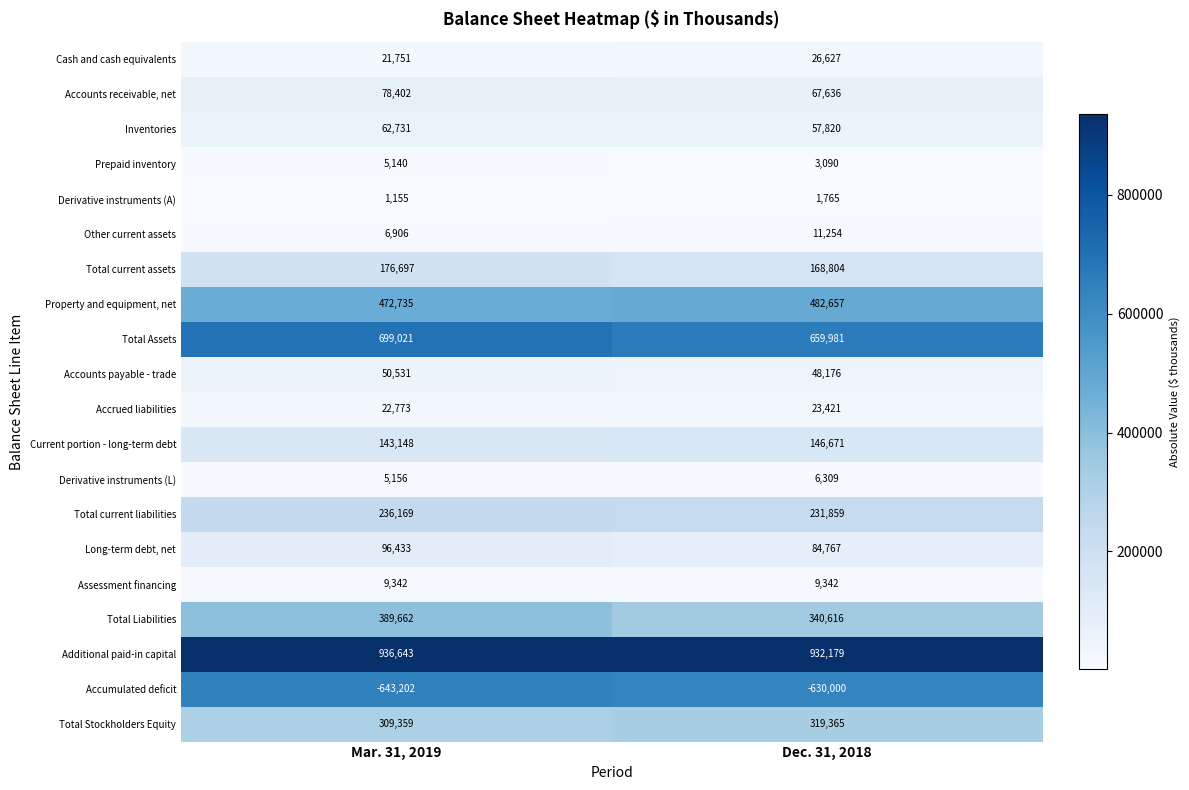

Which series has the widest spread of values?

Total Liabilities